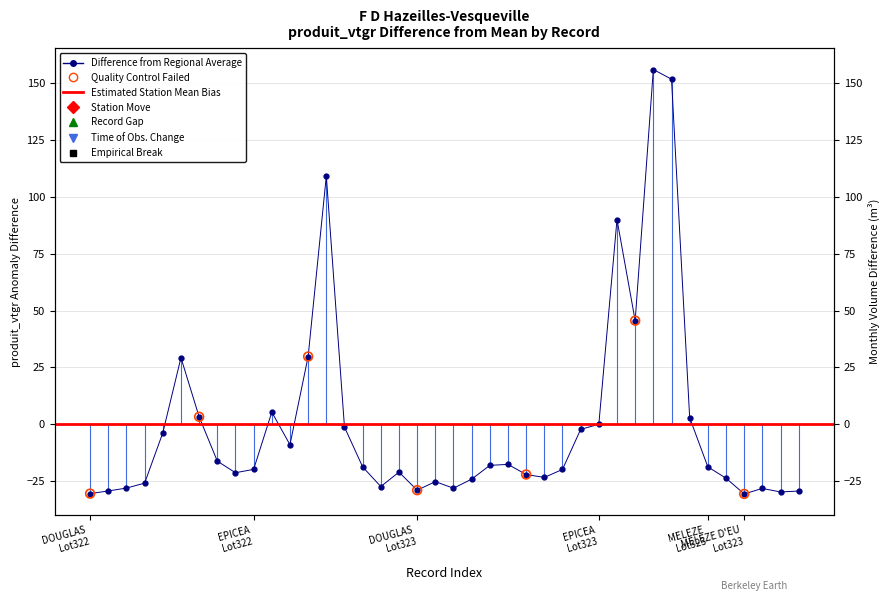

Which has a higher value, 16 or 21?

21